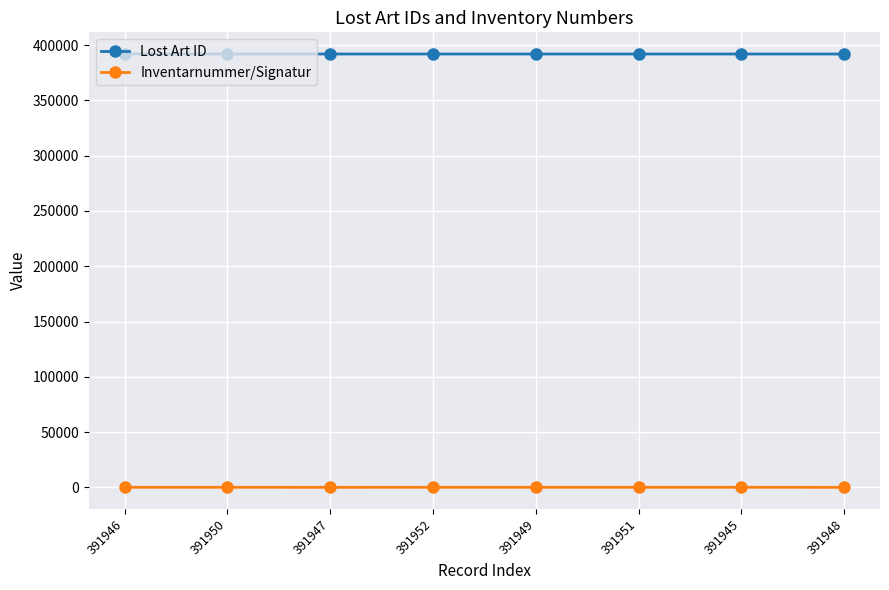

Which series has the widest spread of values?

Inventarnummer/Signatur